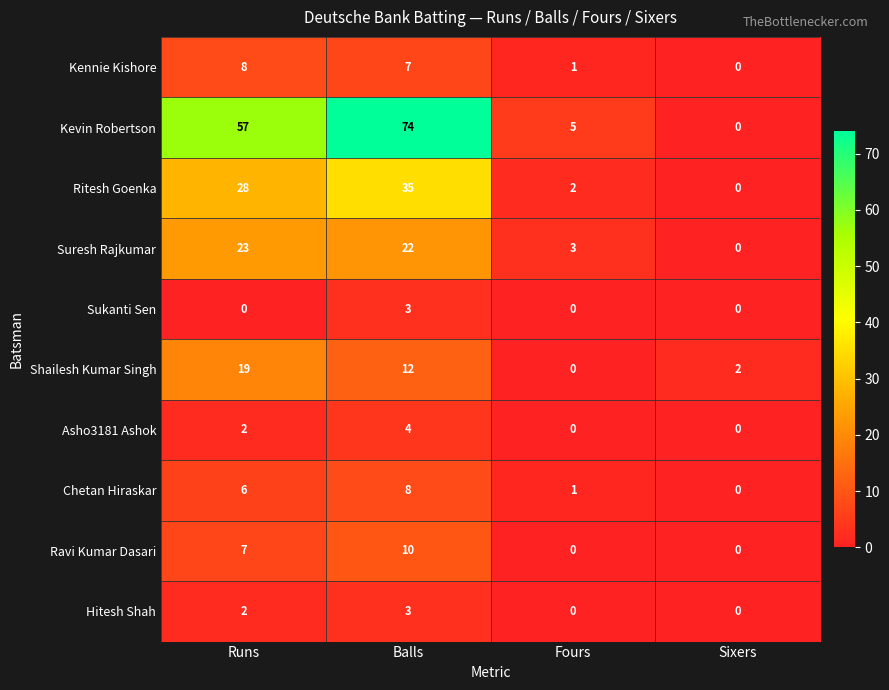

At which label does Kennie Kishore first exceed 7?

Runs